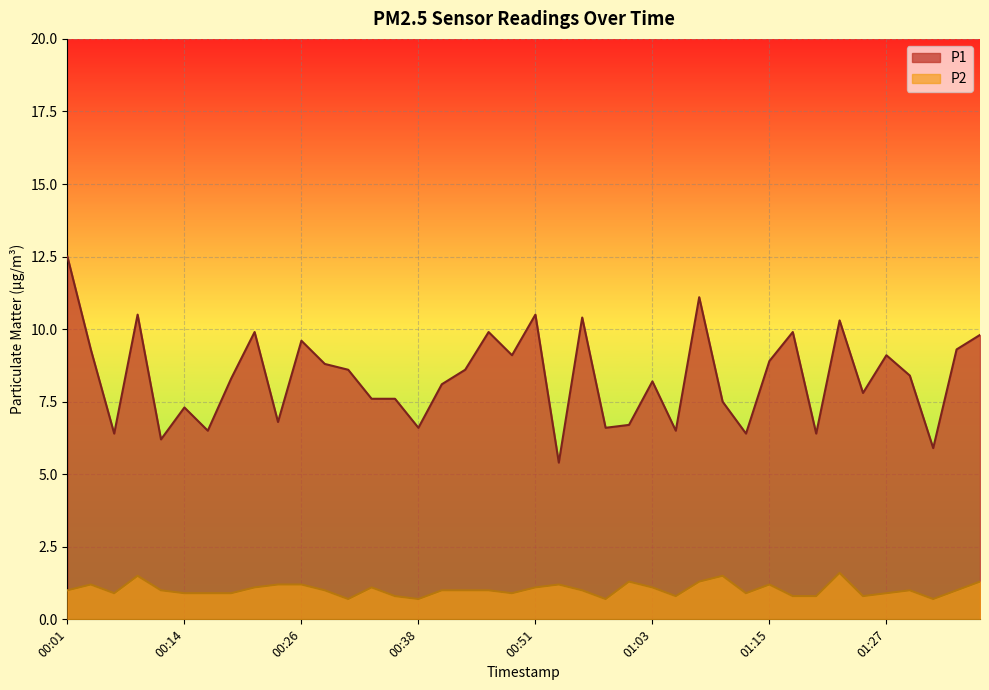

True or false: P1 and P2 intersect in this chart.

False